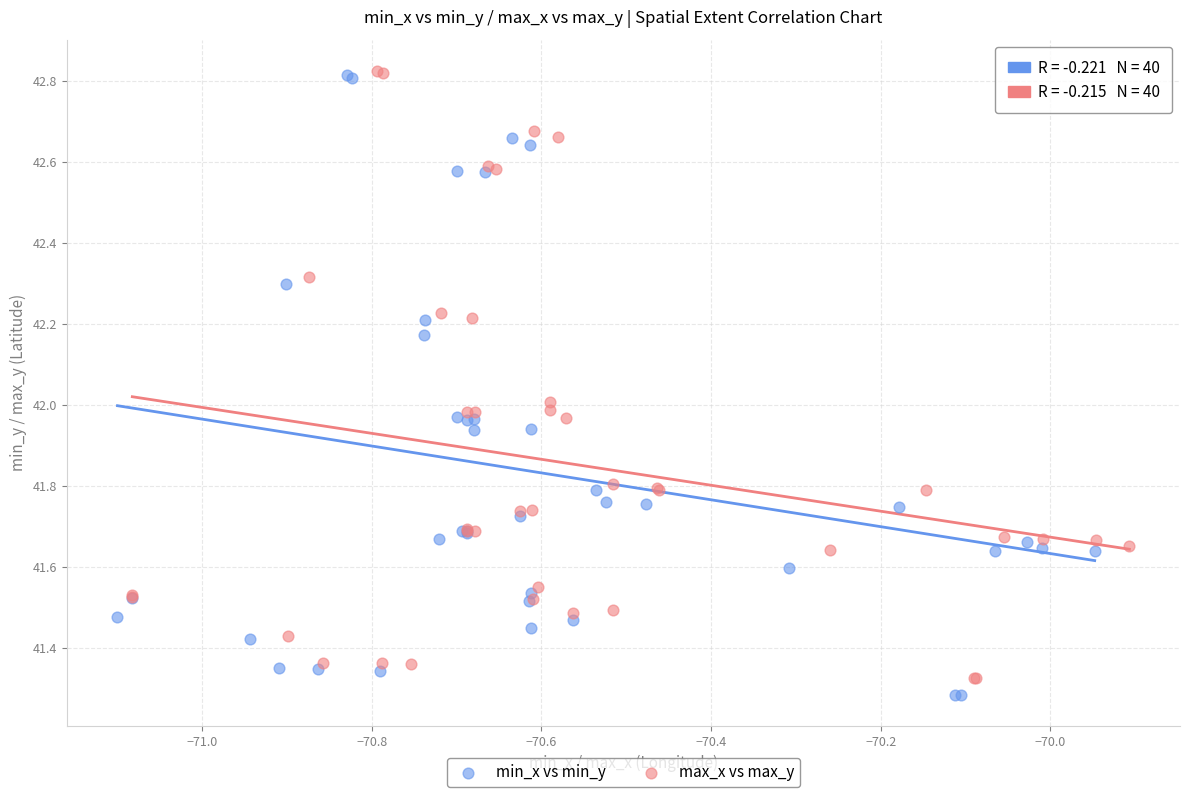

Which series has the largest Y range (max minus min)?

min_x vs min_y